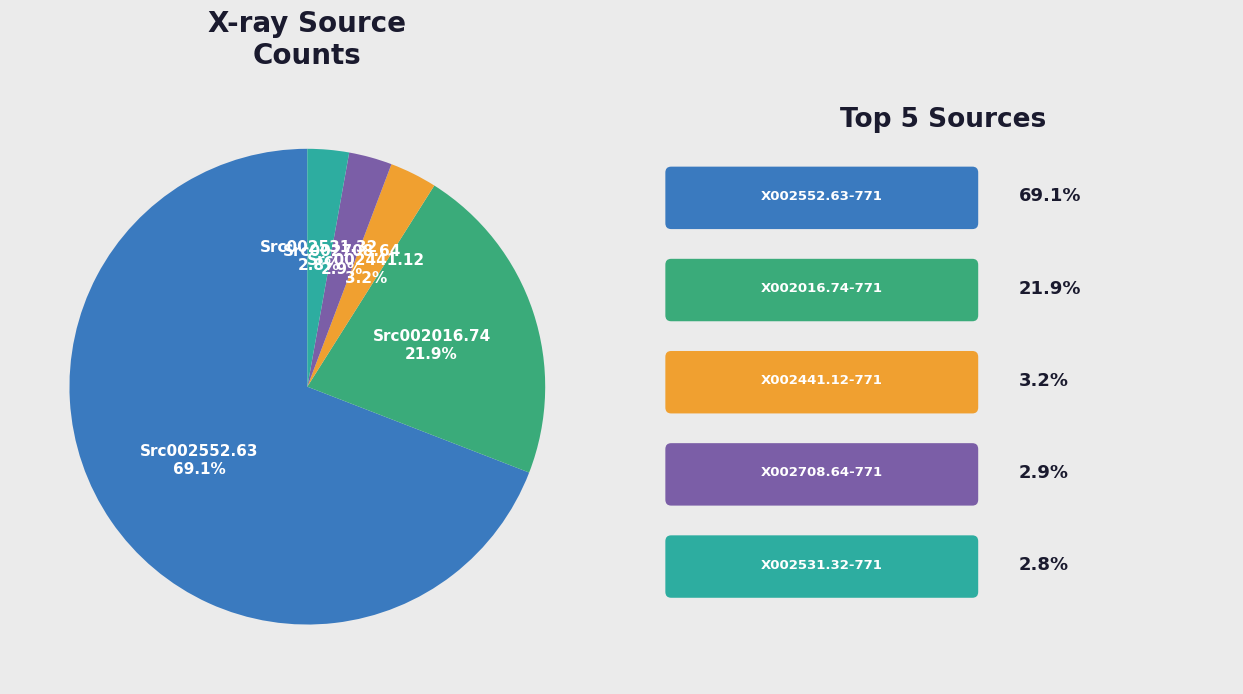

Is there any slice that represents more than half of the pie?

Yes